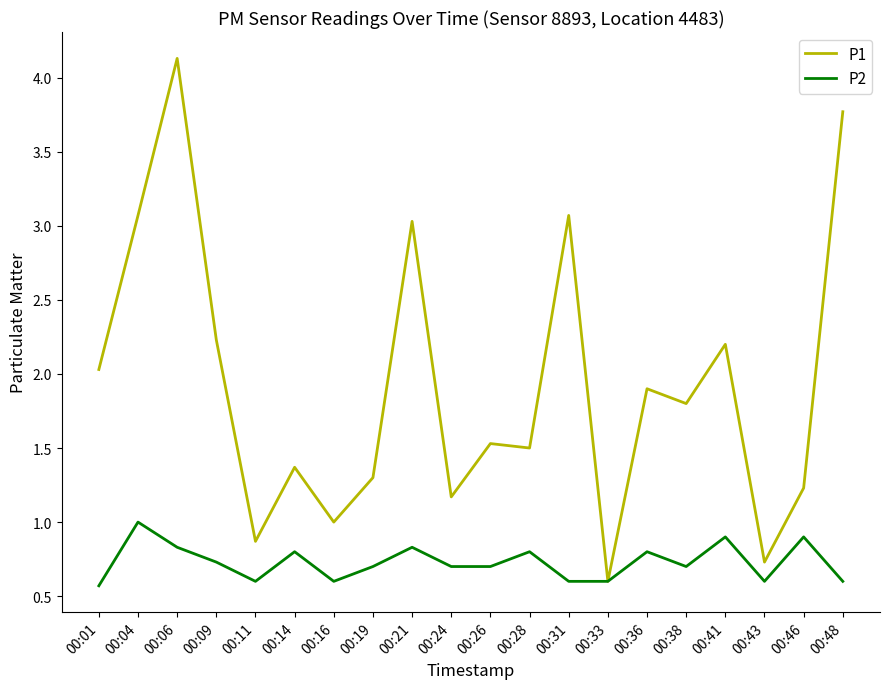

What is the difference between the P1 values at 00:46 and 00:26?

0.3